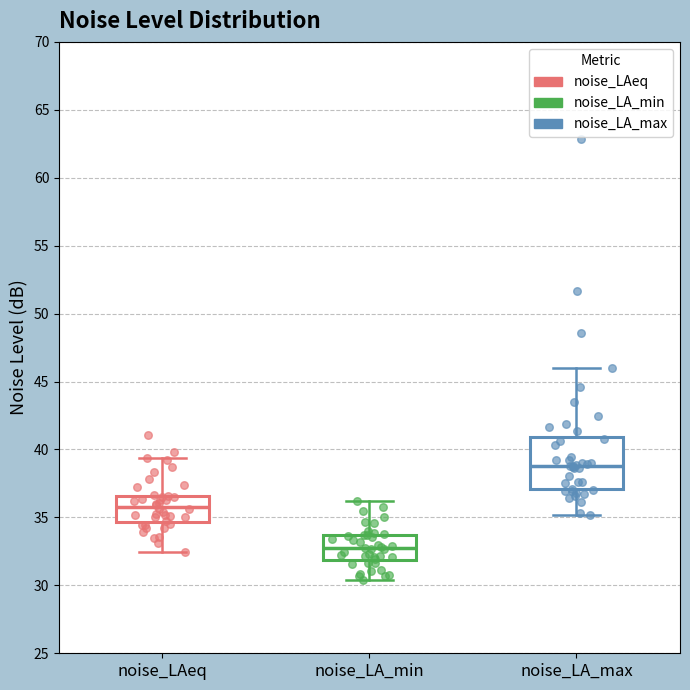

Which box has the lowest median line?

noise_LA_min